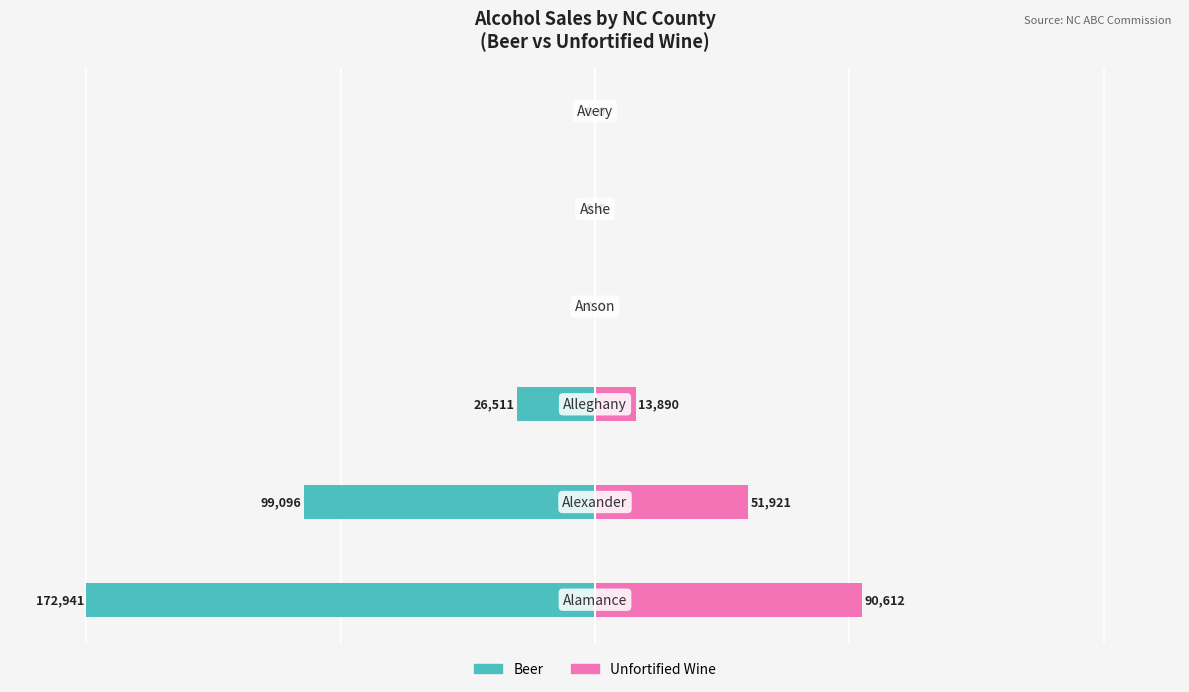

Rank the series at 3 from highest to lowest value.

Beer, Unfortified Wine